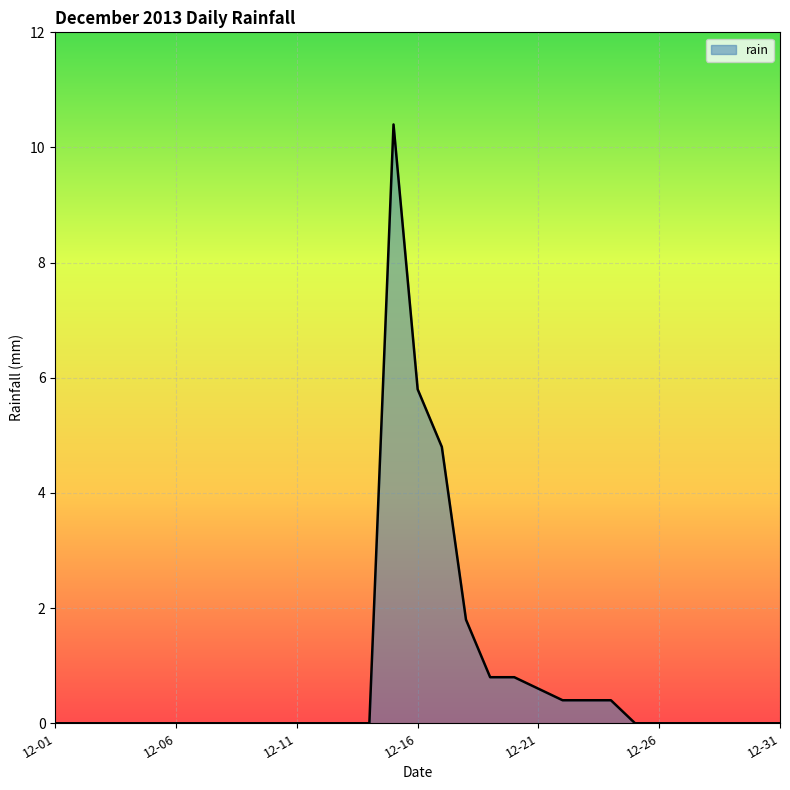

What is the greatest value displayed?

10.4